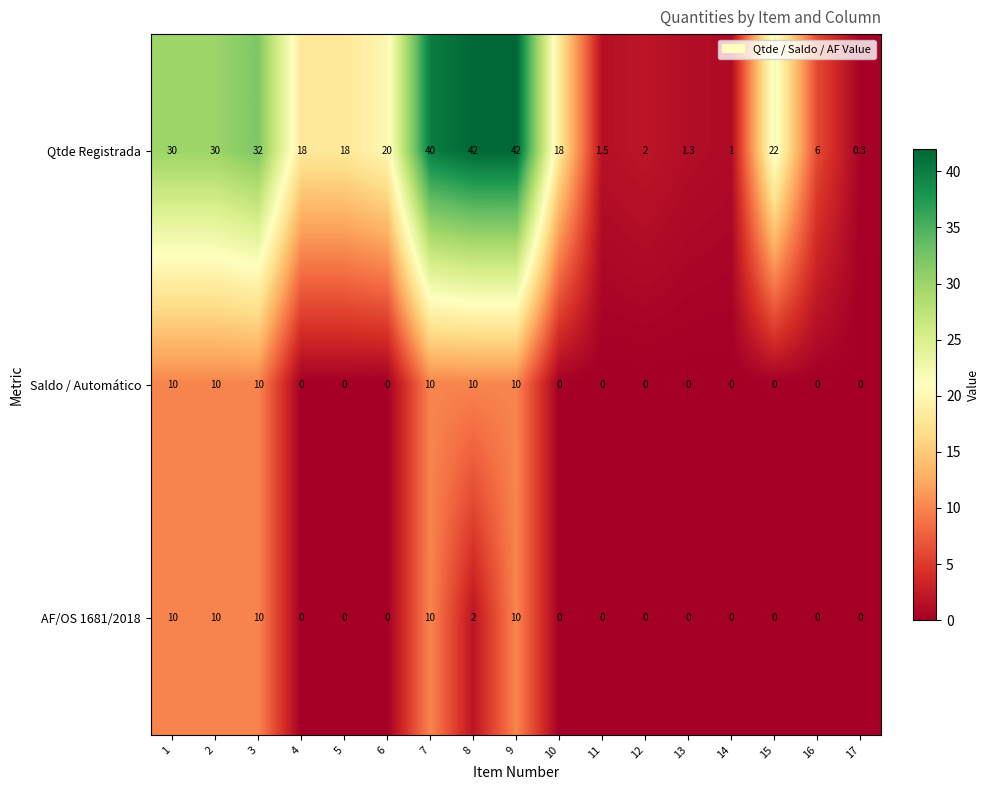

What is the average value of the Qtde Registrada series?

19.1